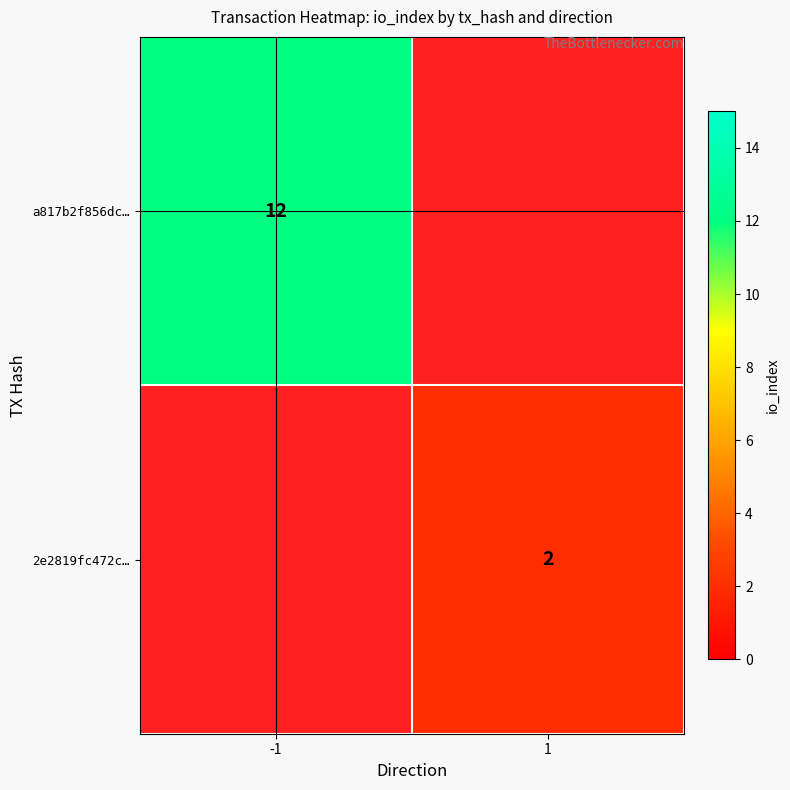

The a817b2f856dc… series shows 12 at -1. True or false?

True